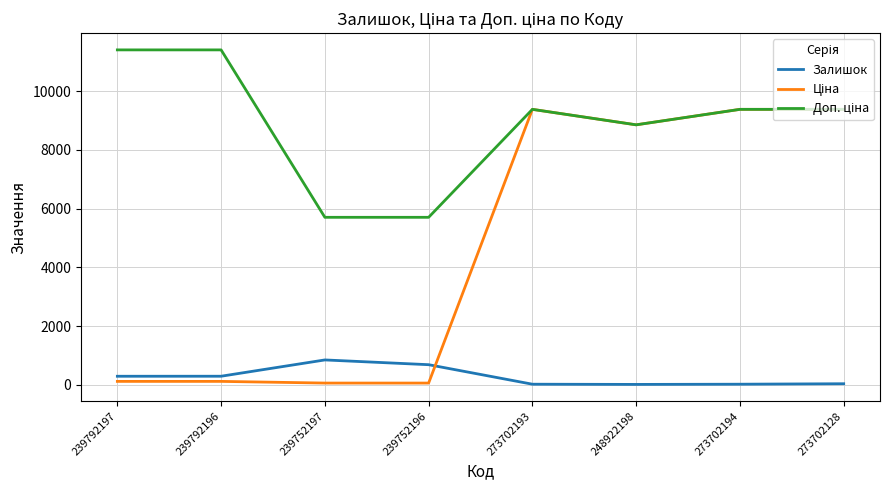

What is the maximum value shown in the chart?

11410.0